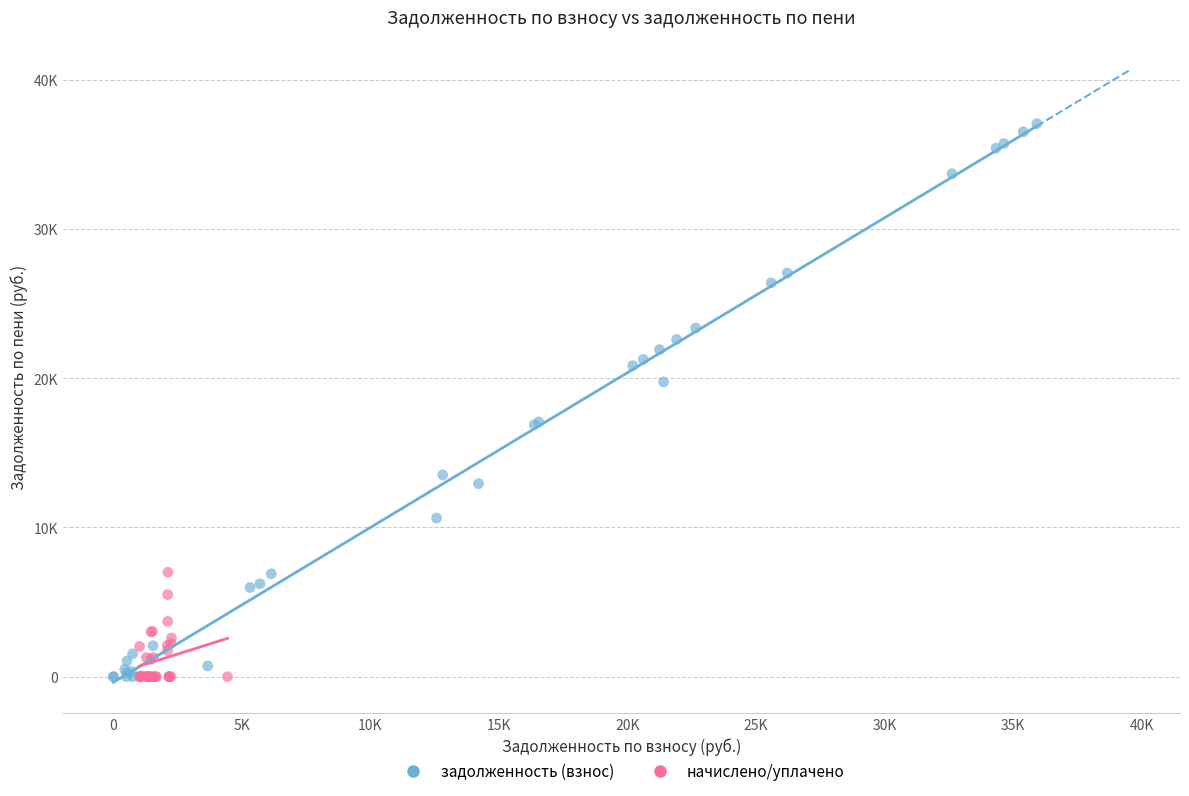

Which series has the widest spread of Y values?

задолженность (взнос)